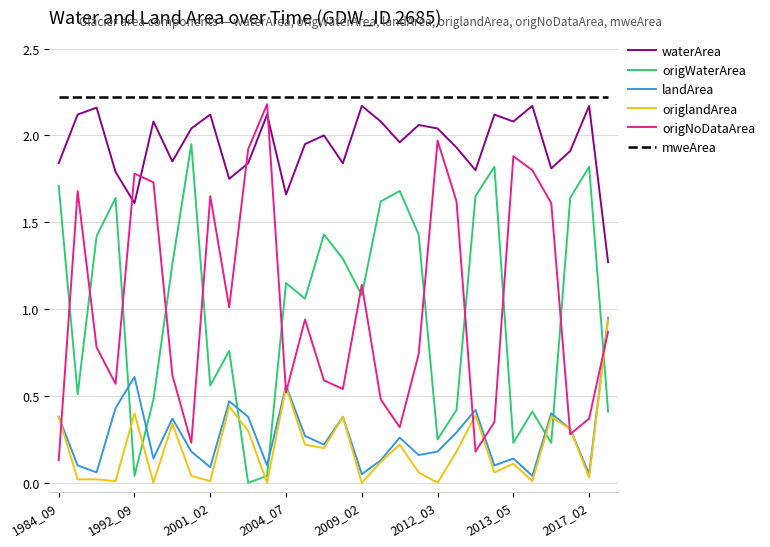

Which series has the largest total across all categories?

mweArea